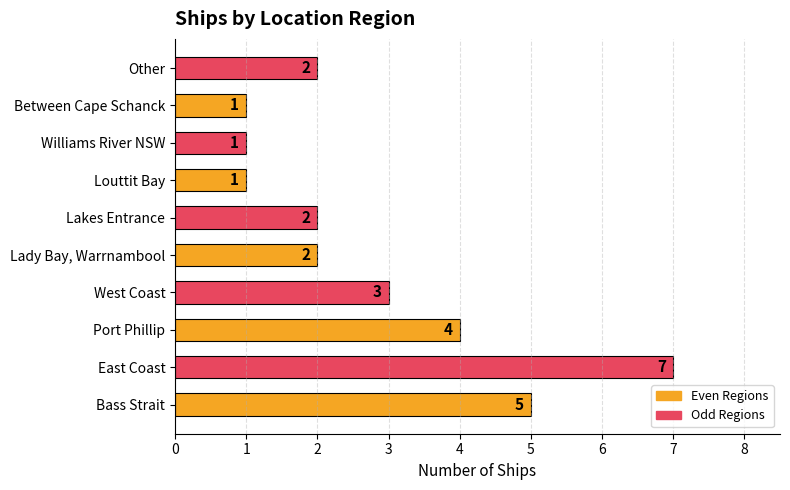

How many series are shown in this chart?

1